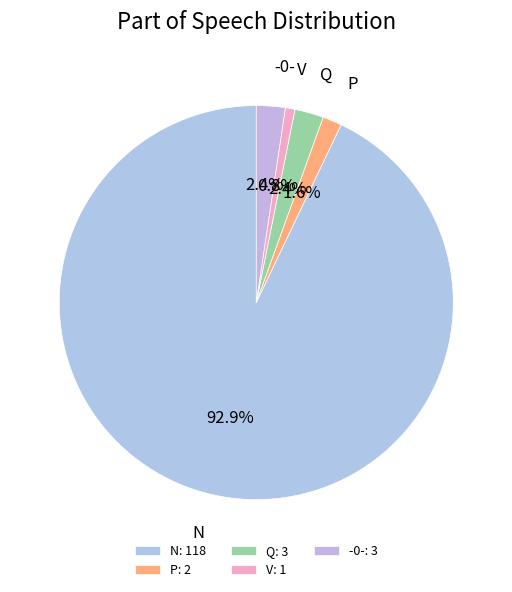

How many segments does this pie chart have?

5